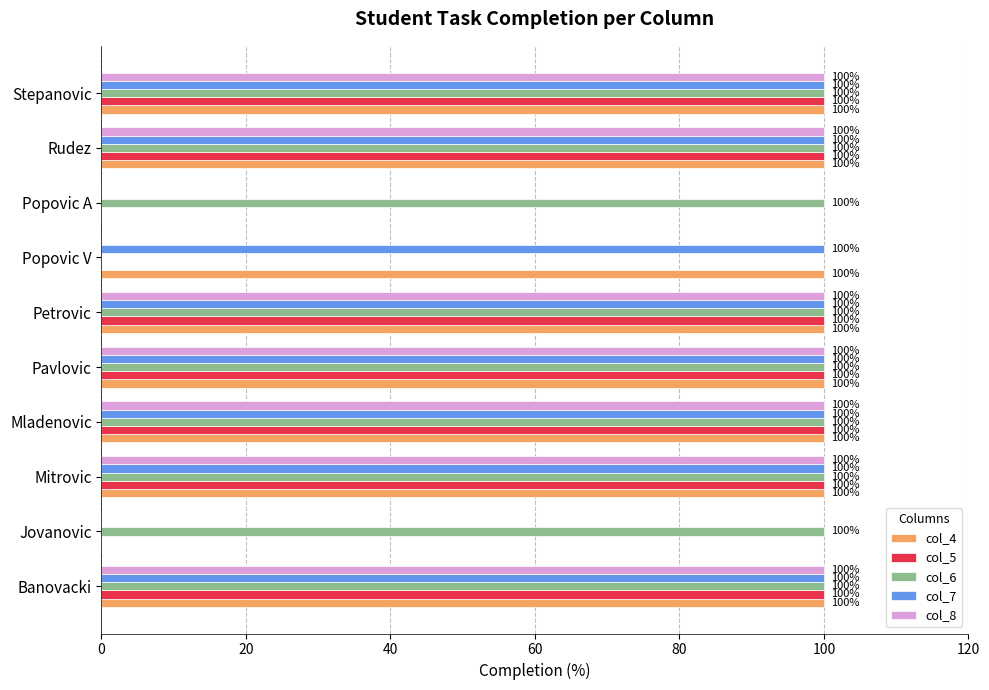

The value of col_4 at Popovic A is 0. True or false?

True